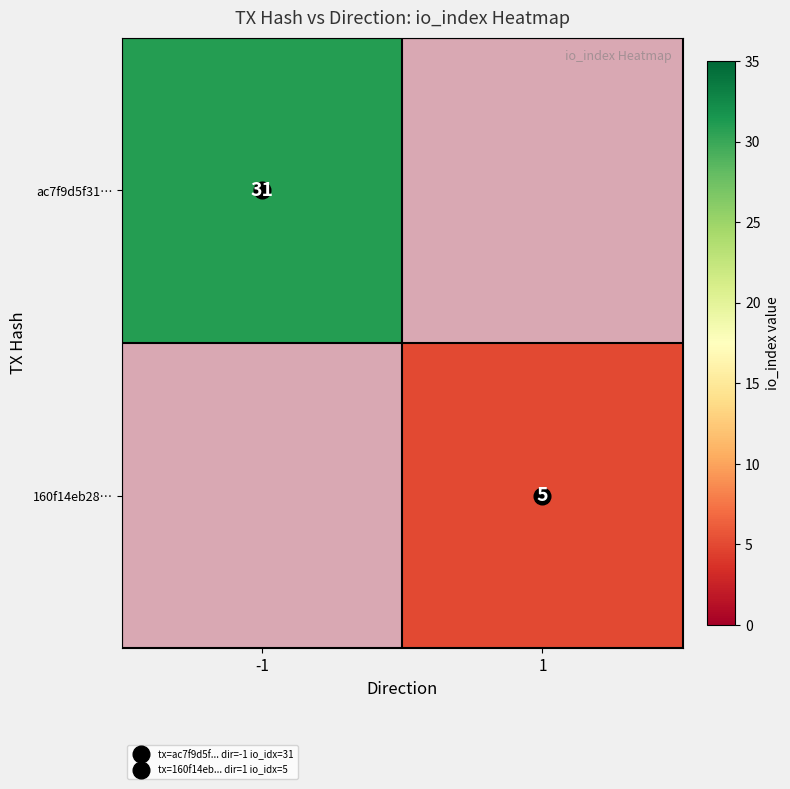

What is the difference between the ac7f9d5f31… values at -1 and 1?

31